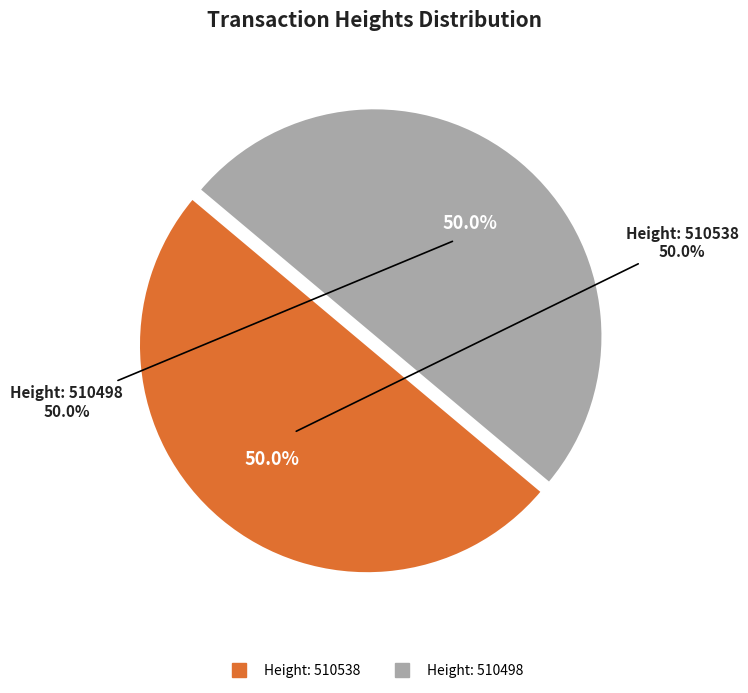

Approximately how many times larger is the value at Height: 510498 compared to Height: 510538?

1.0